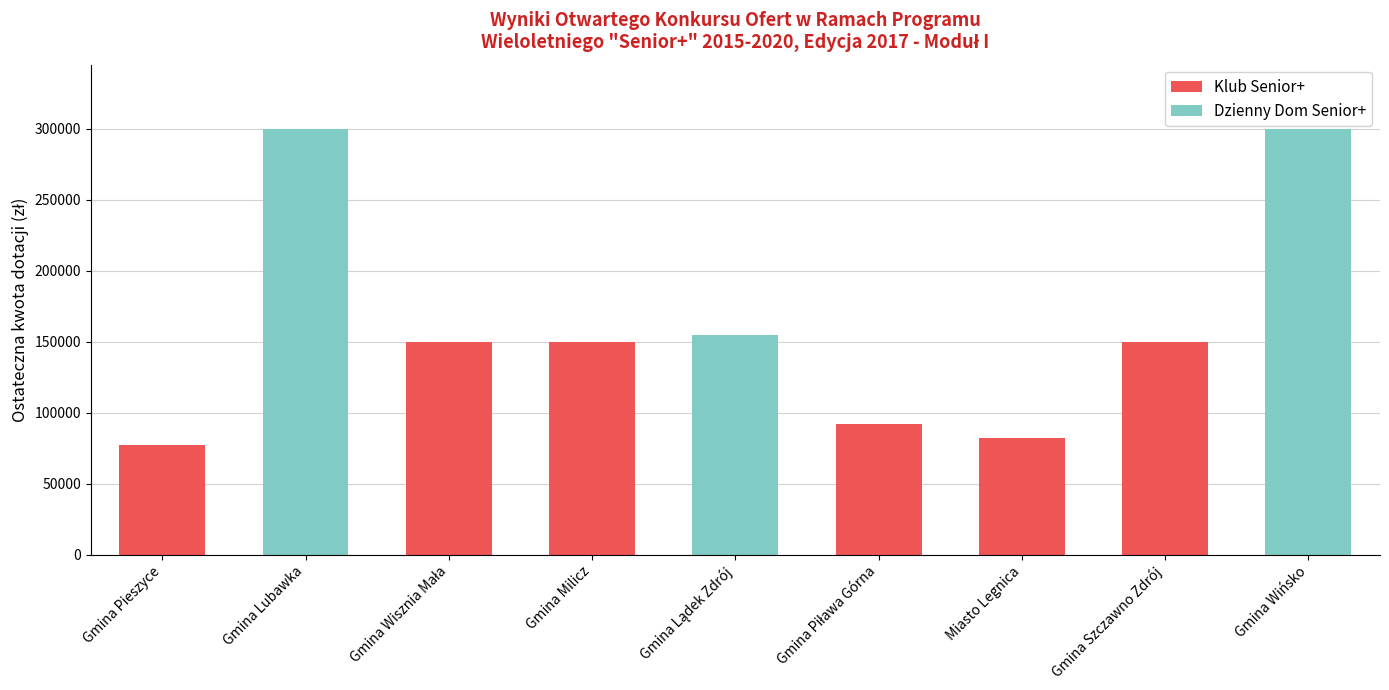

What is the highest value of the Klub Senior+ series?

150000.0